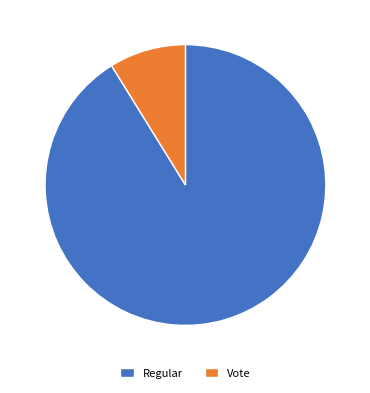

Approximately how many times larger is the value at Regular compared to Vote?

10.3